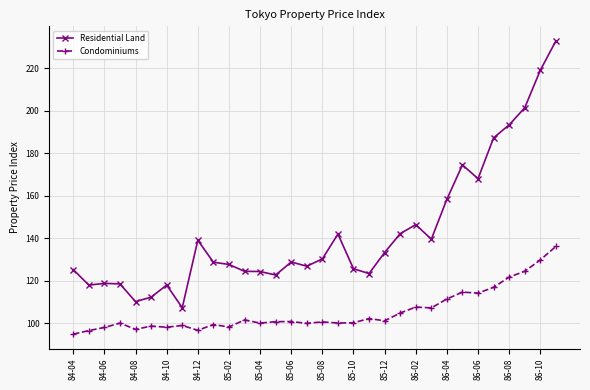

What are all the series names shown in the legend?

Residential Land, Condominiums